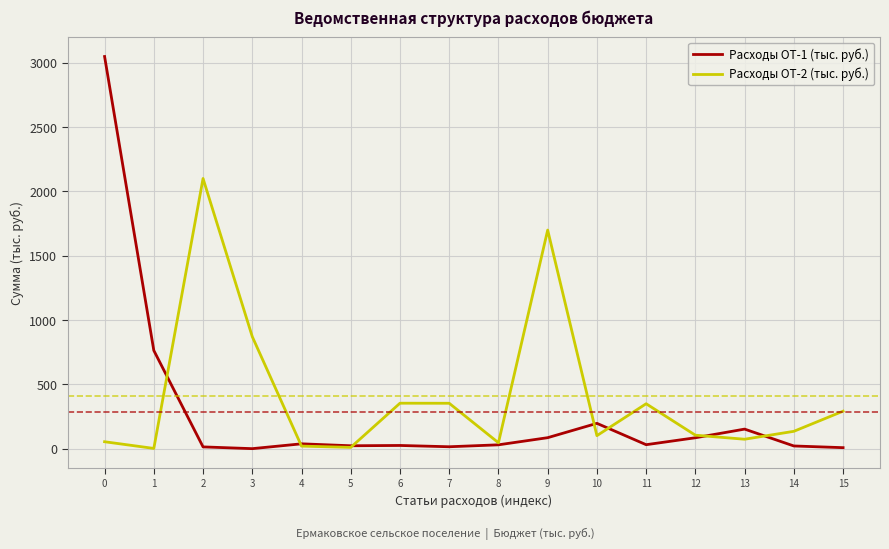

What is the difference between the Расходы ОТ-2 (тыс. руб.) values at 4 and 9?

1679.7